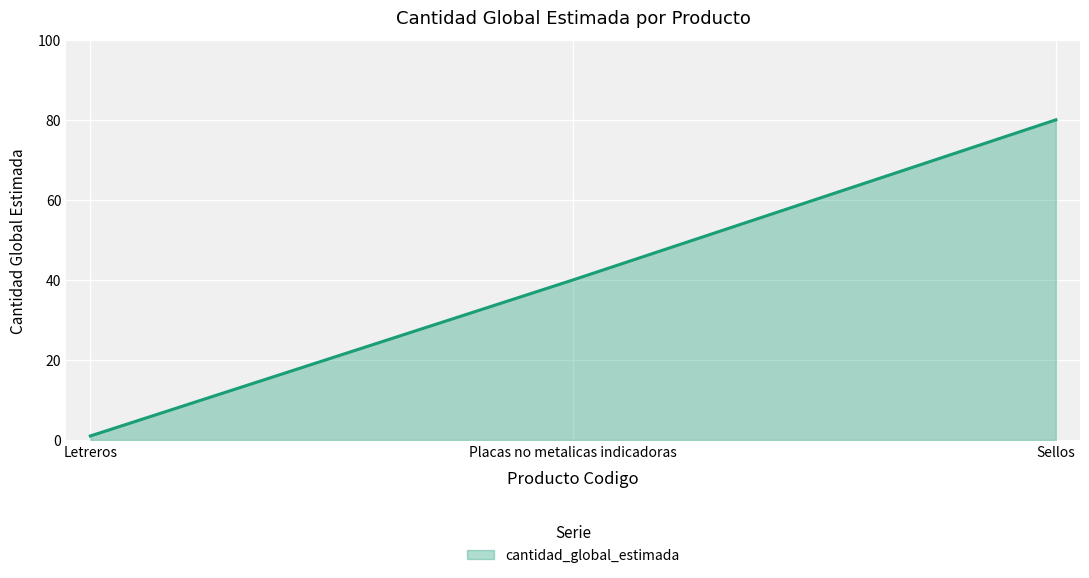

Which label corresponds to the largest value in the chart?

Sellos